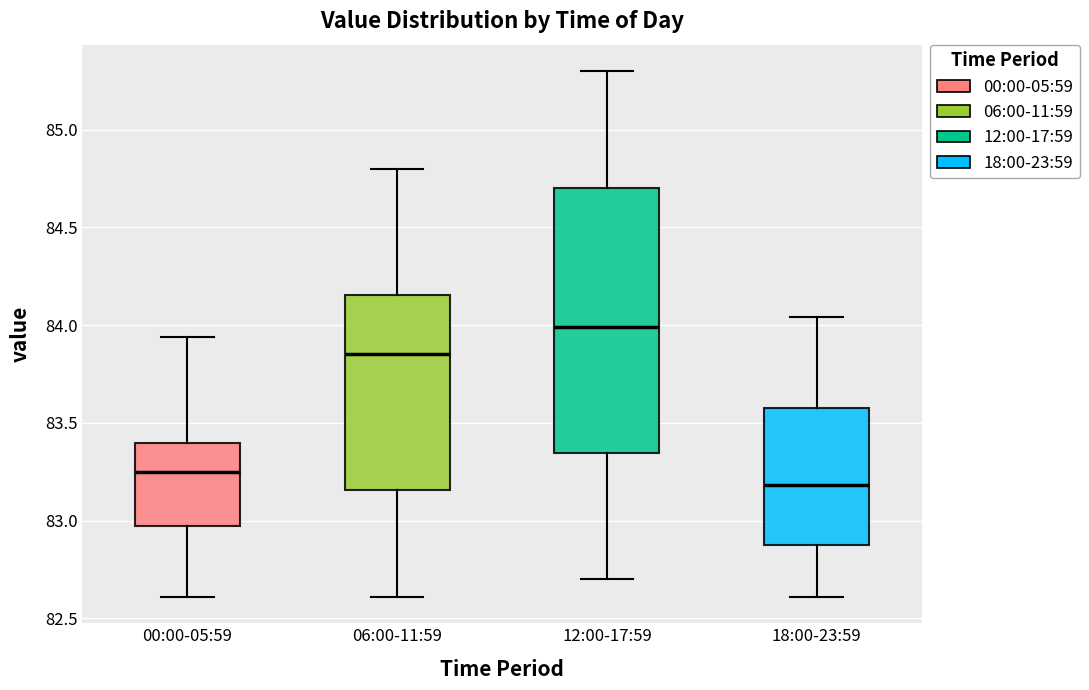

Reading left to right, transcribe this box plot: for each box, give where its median line is, the range the box spans, and where its two whiskers end, as read against the y-axis. The values are not printed on the chart, so give them approximately, as read against the axis.

00:00-05:59: median 83.25, box 83.00 to 83.40, whiskers 82.60 to 83.95
06:00-11:59: median 83.85, box 83.15 to 84.15, whiskers 82.60 to 84.80
12:00-17:59: median 84.00, box 83.35 to 84.70, whiskers 82.70 to 85.30
18:00-23:59: median 83.20, box 82.90 to 83.60, whiskers 82.60 to 84.05